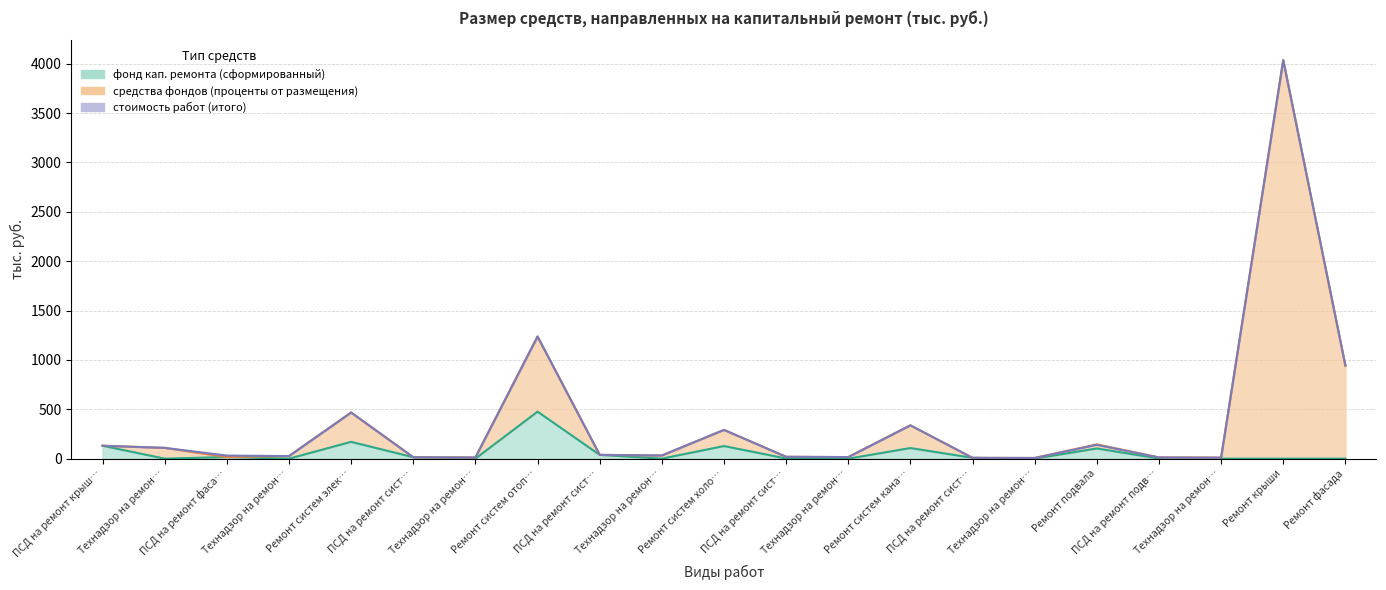

At which category is the sum across all series the highest?

Ремонт крыши